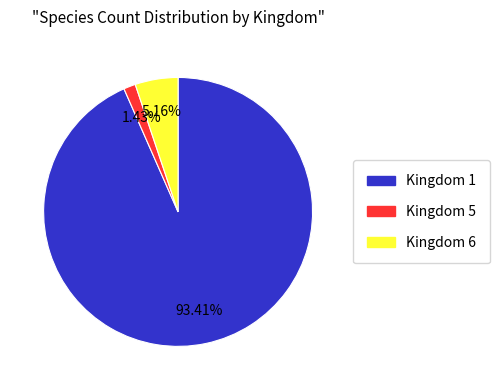

To the nearest percent, what percentage of the pie is Kingdom 1?

93%